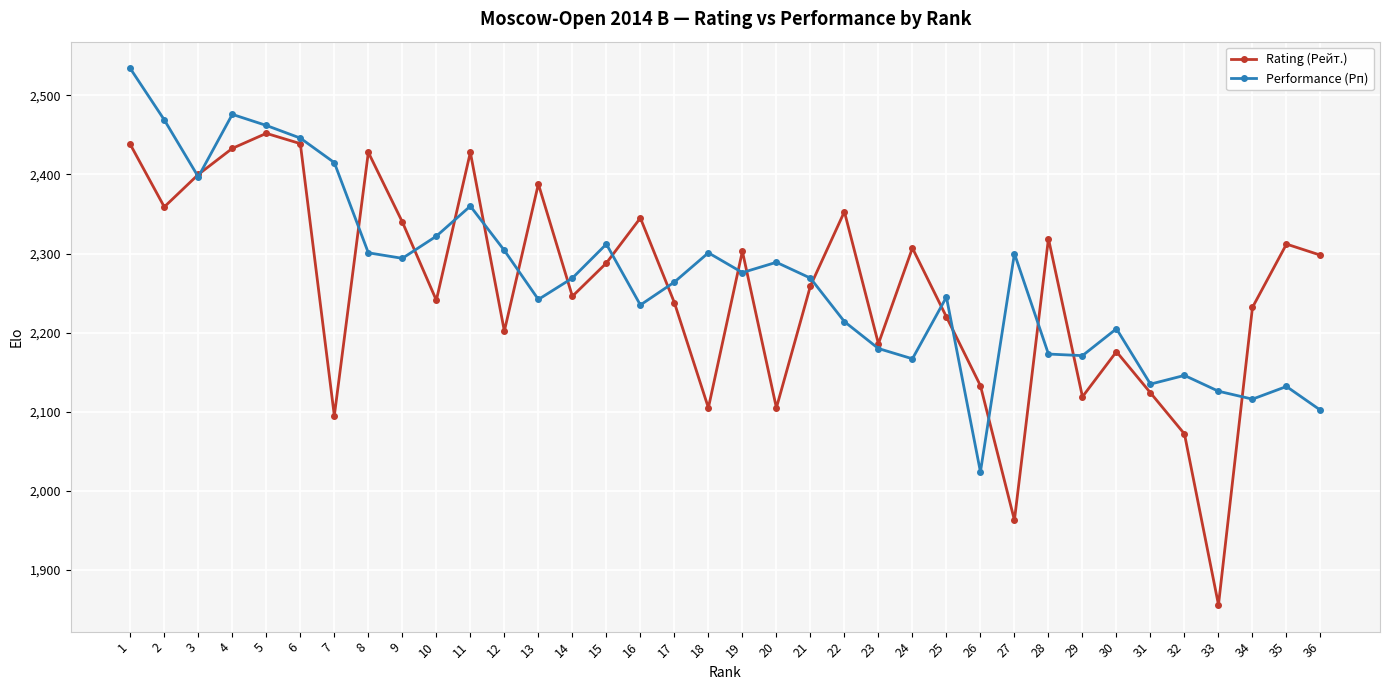

At which category does Performance (Рп) reach its first local valley?

3